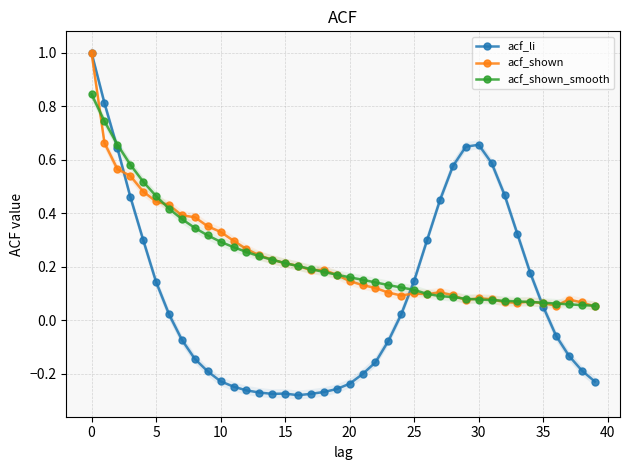

Reading left to right, transcribe all the data shown in this chart.

acf_li: 1.0	0.8	0.6	0.5	0.3	0.1	0.0	-0.1	-0.1	-0.2	-0.2	-0.2	-0.3	-0.3	-0.3	-0.3	-0.3	-0.3	-0.3	-0.3	-0.2	-0.2	-0.2	-0.1	0.0	0.1	0.3	0.4	0.6	0.6	0.7	0.6	0.5	0.3	0.2	0.1	-0.1	-0.1	-0.2	-0.2
acf_shown: 1.0	0.7	0.6	0.5	0.5	0.4	0.4	0.4	0.4	0.4	0.3	0.3	0.3	0.2	0.2	0.2	0.2	0.2	0.2	0.2	0.1	0.1	0.1	0.1	0.1	0.1	0.1	0.1	0.1	0.1	0.1	0.1	0.1	0.1	0.1	0.1	0.1	0.1	0.1	0.1
acf_shown_smooth: 0.8	0.7	0.7	0.6	0.5	0.5	0.4	0.4	0.3	0.3	0.3	0.3	0.3	0.2	0.2	0.2	0.2	0.2	0.2	0.2	0.2	0.2	0.1	0.1	0.1	0.1	0.1	0.1	0.1	0.1	0.1	0.1	0.1	0.1	0.1	0.1	0.1	0.1	0.1	0.1